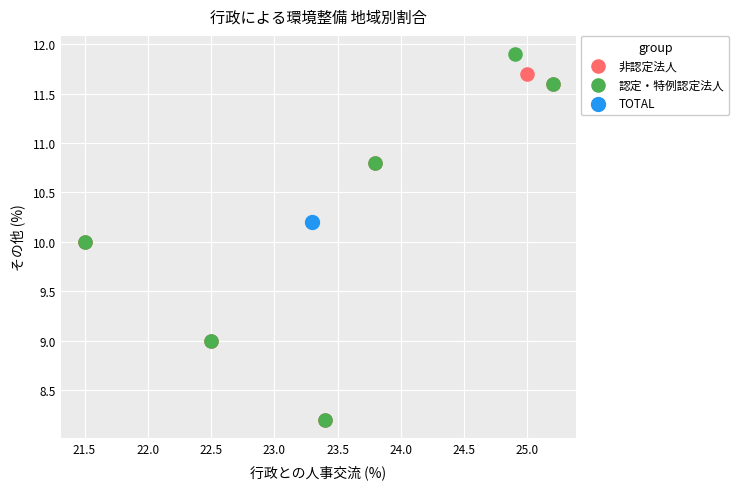

What are all the series names shown in the legend?

非認定法人, 認定・特例認定法人, TOTAL